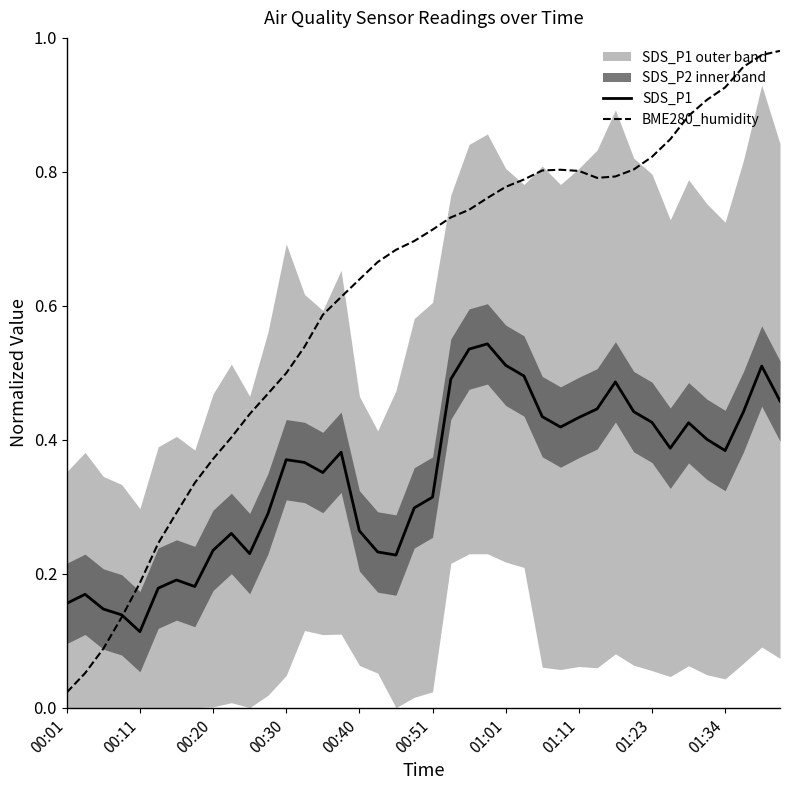

Is it true that SDS_P1 equals 0.4 at 00:40?

False